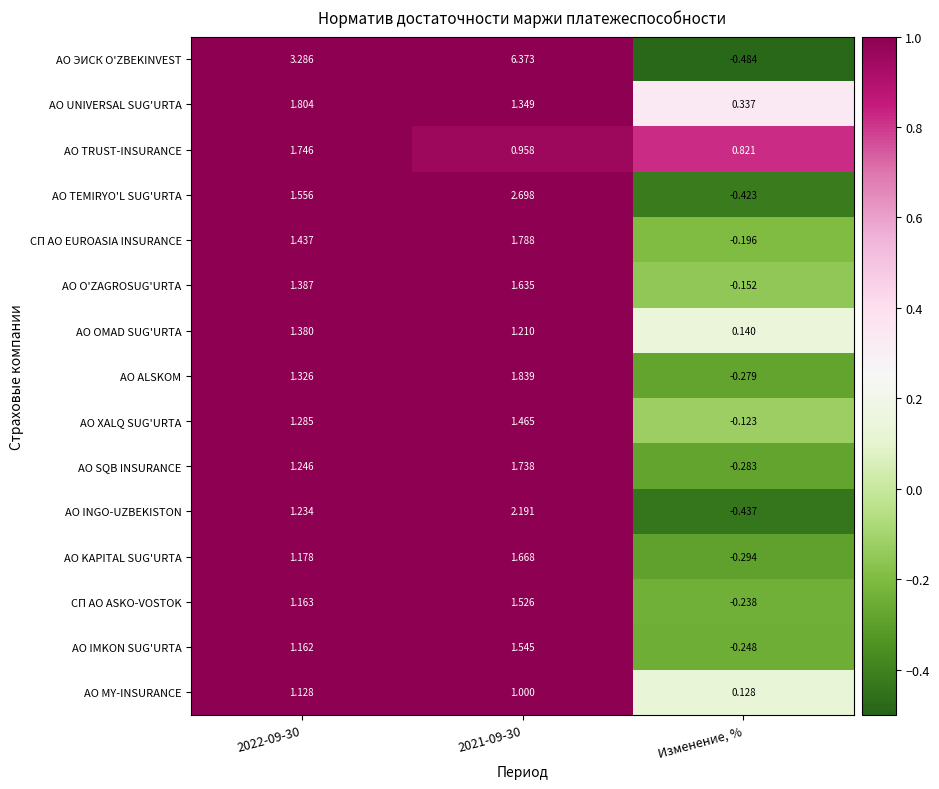

How many data points does each series have?

3